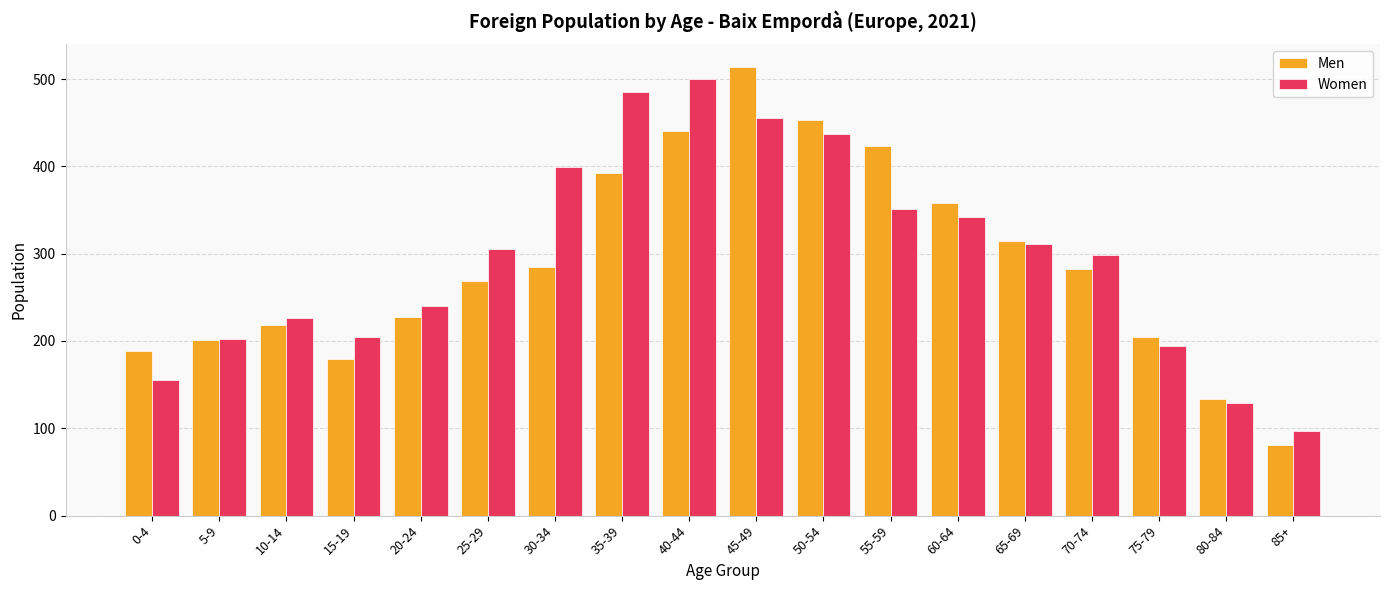

How many data points in Men are less than 283?

9